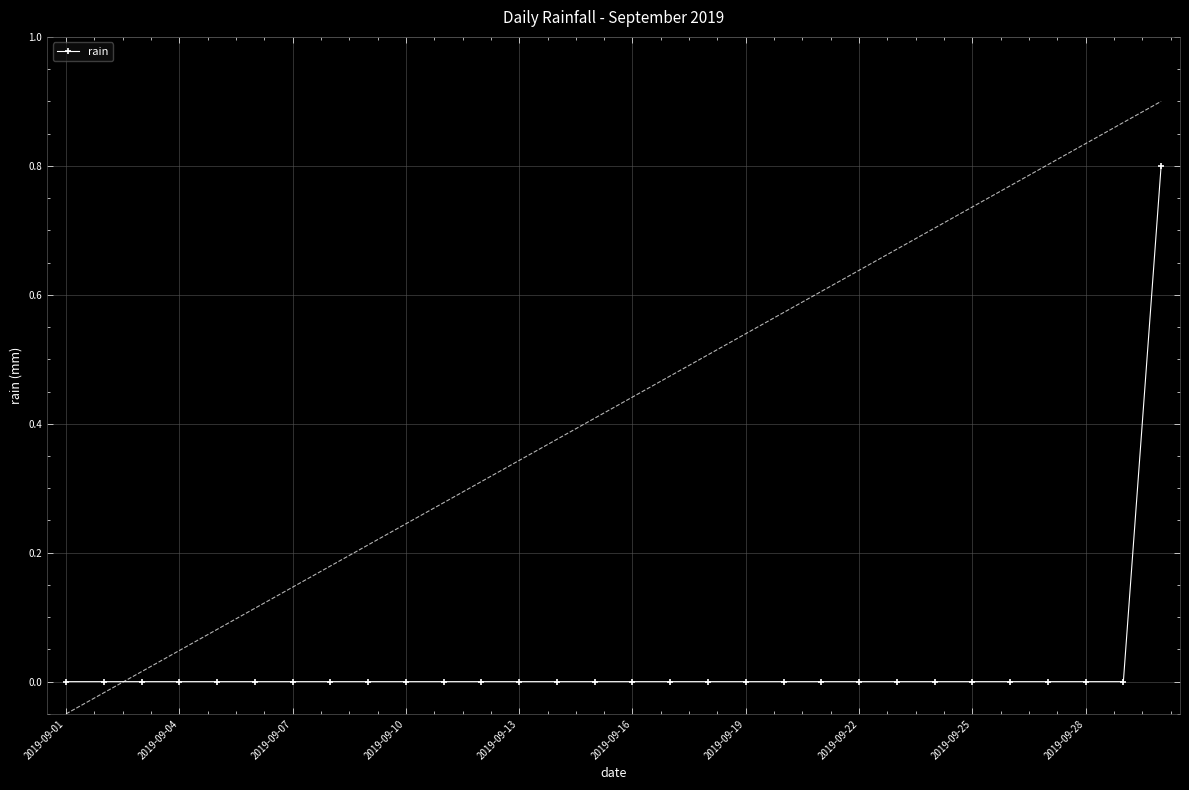

The chart shows a value of 0.0 at 26. True or false?

True